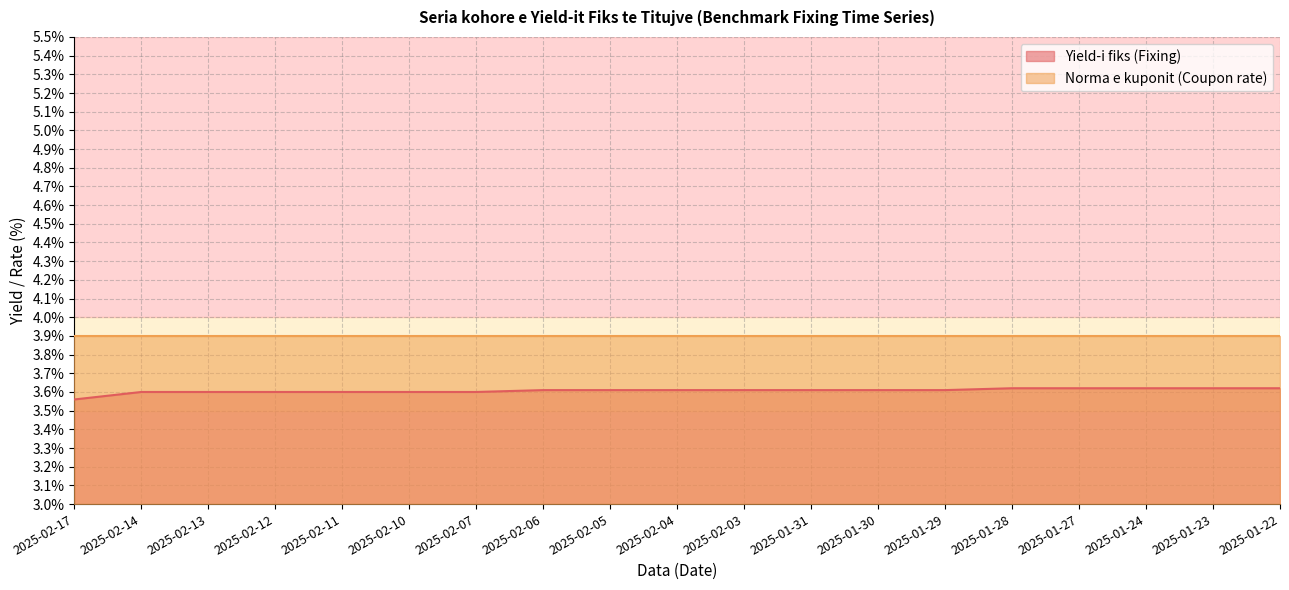

Reading right to left, transcribe all the data shown in this chart.

3.6	3.6	3.6	3.6	3.6	3.6	3.6	3.6	3.6	3.6	3.6	3.6	3.6	3.6	3.6	3.6	3.6	3.6	3.6